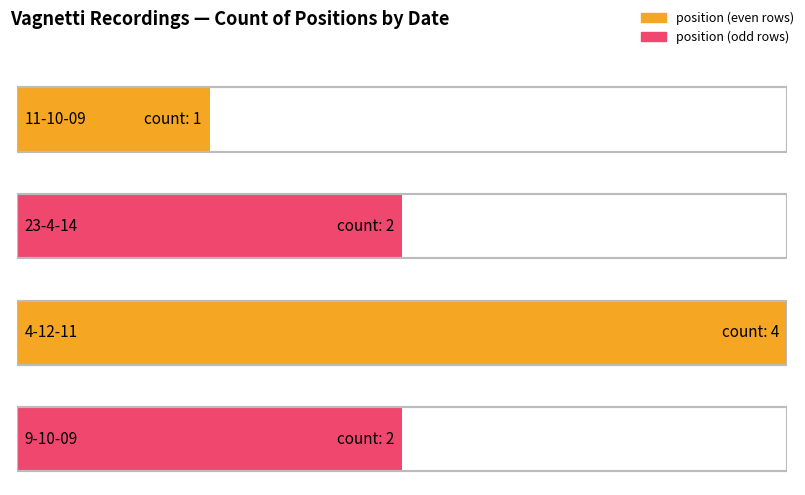

Does the chart contain any negative values?

No